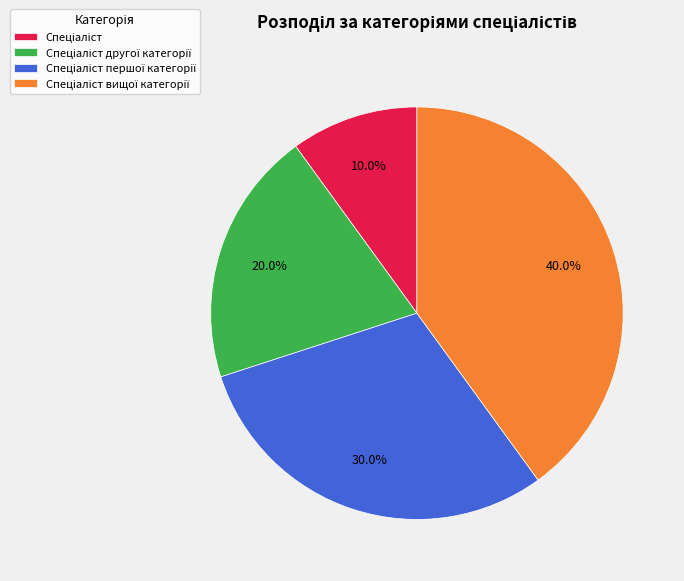

Is there a majority slice in this chart?

No